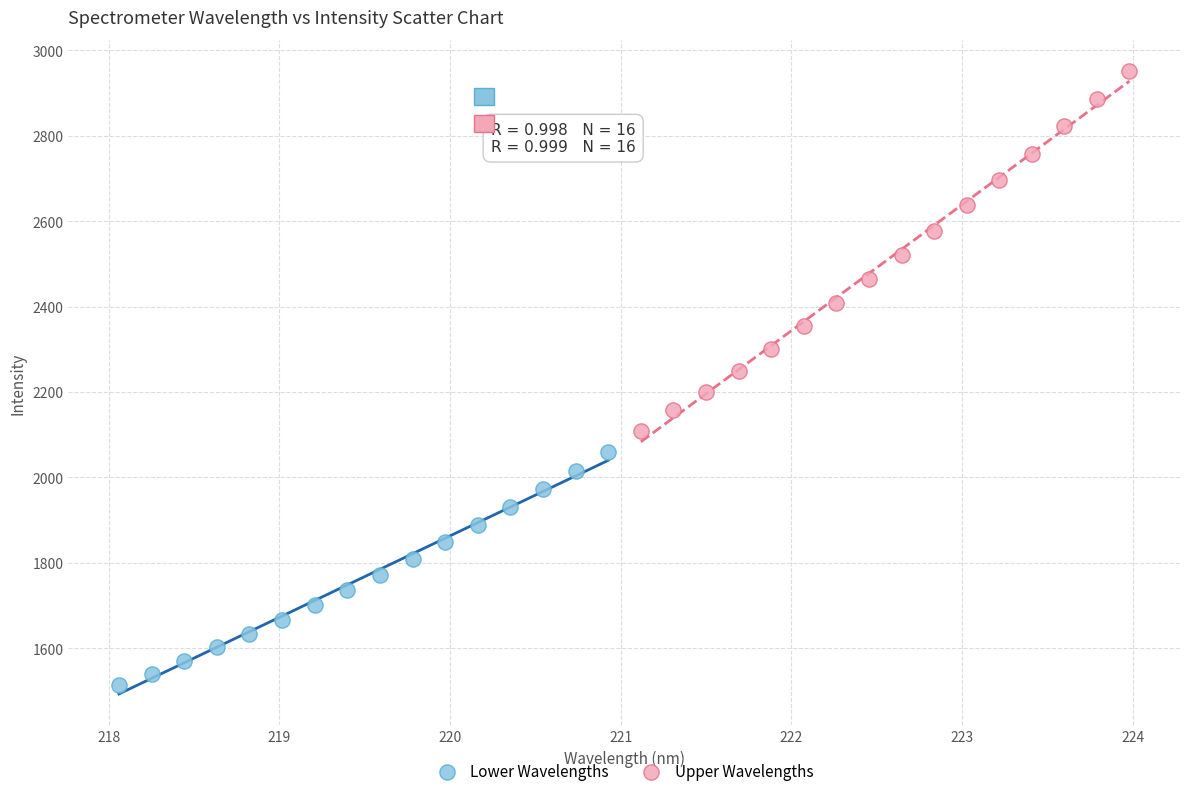

Which series has the widest spread of Y values?

Upper Wavelengths